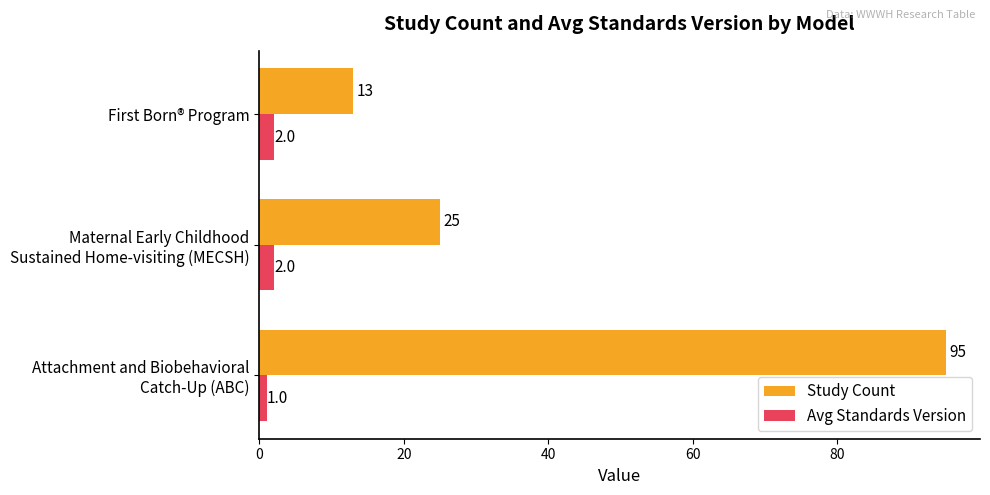

What is the difference between the maximum and minimum values in the Study Count series?

82